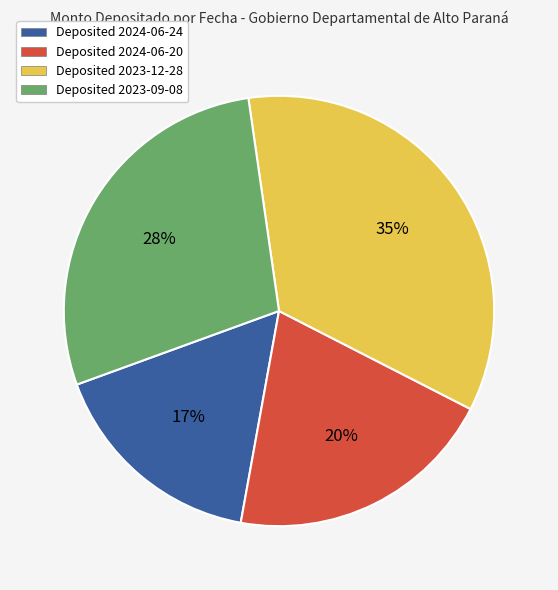

To the nearest percent, what portion does Deposited 2024-06-24 represent?

17%